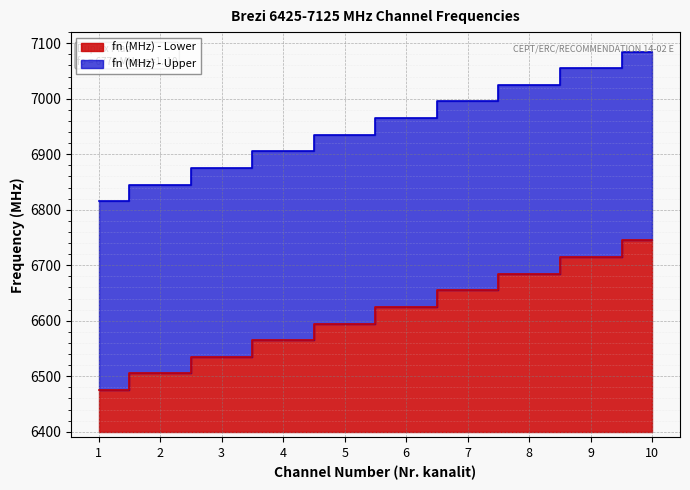

Reading right to left, list all the values displayed in this chart.

fn (MHz) - Lower: 10=6745	9=6715	8=6685	7=6655	6=6625	5=6595	4=6565	3=6535	2=6505	1=6475
fn (MHz) - Upper: 10=7085	9=7055	8=7025	7=6995	6=6965	5=6935	4=6905	3=6875	2=6845	1=6815